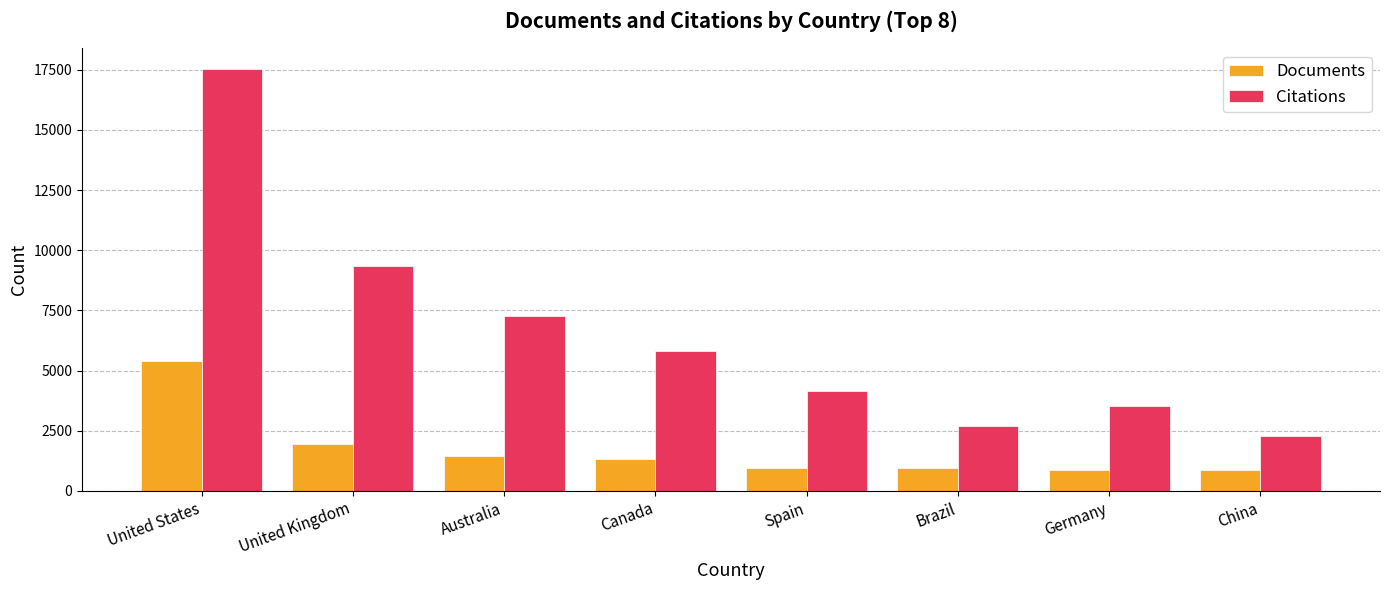

Rank the series by their maximum value, from highest to lowest.

Citations, Documents